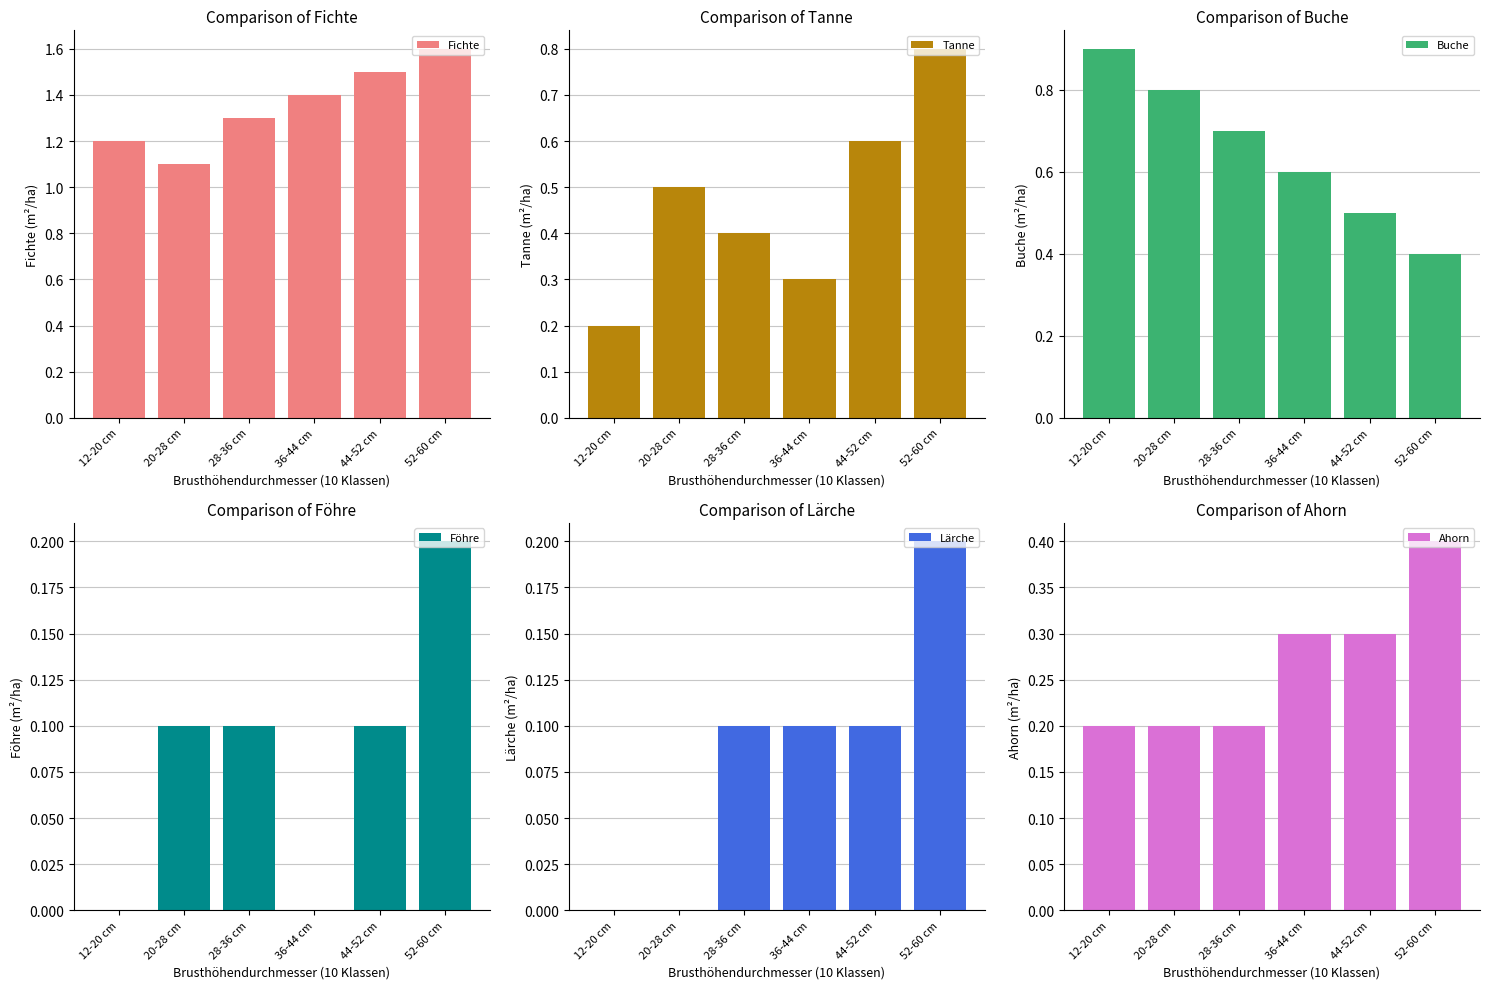

At which label is Föhre closest to 0?

12-20 cm